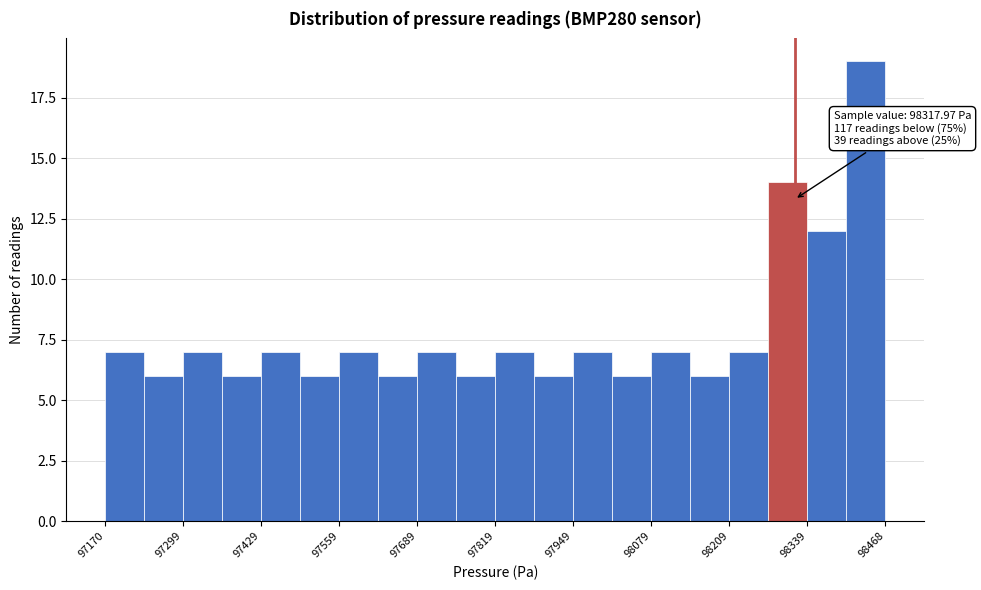

Read against the x-axis, roughly where is the centre of the tallest bar?

98440